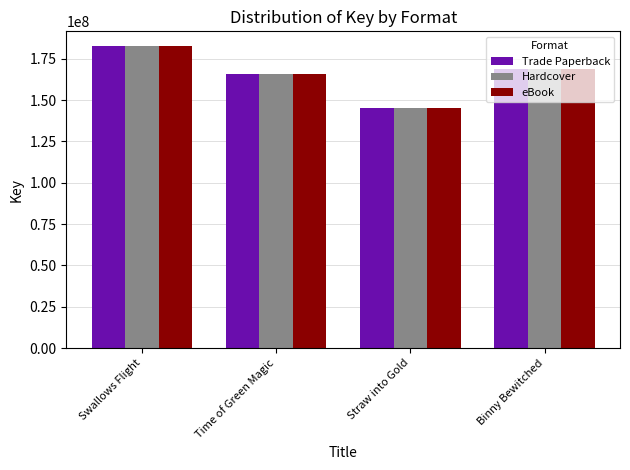

What is the sum of all Hardcover values?

662070184